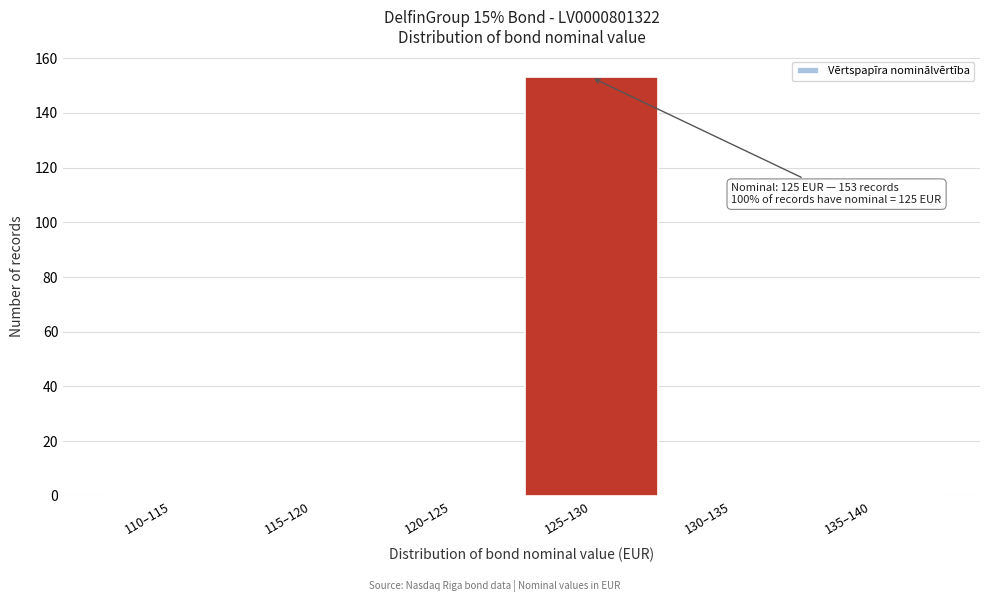

Reading left to right, list all the values displayed in this chart.

110–115=0	115–120=0	120–125=0	125–130=153	130–135=0	135–140=0